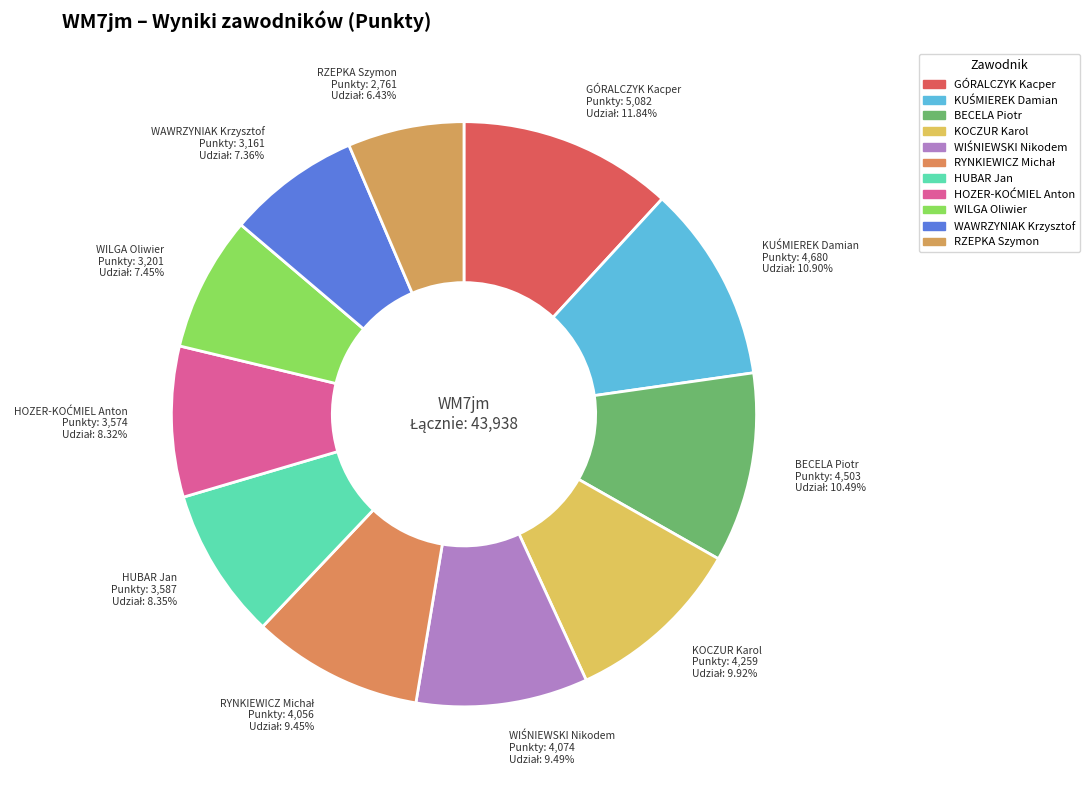

How many segments does this pie chart have?

11